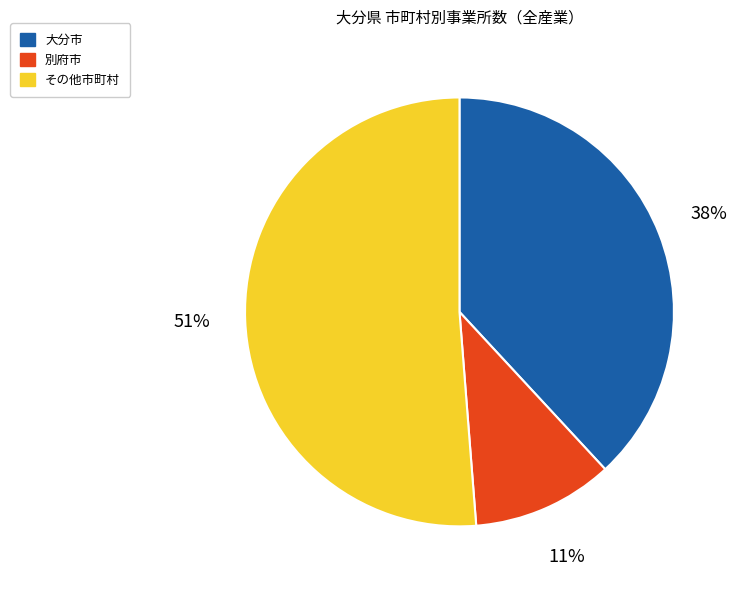

Which slice is the largest?

その他市町村